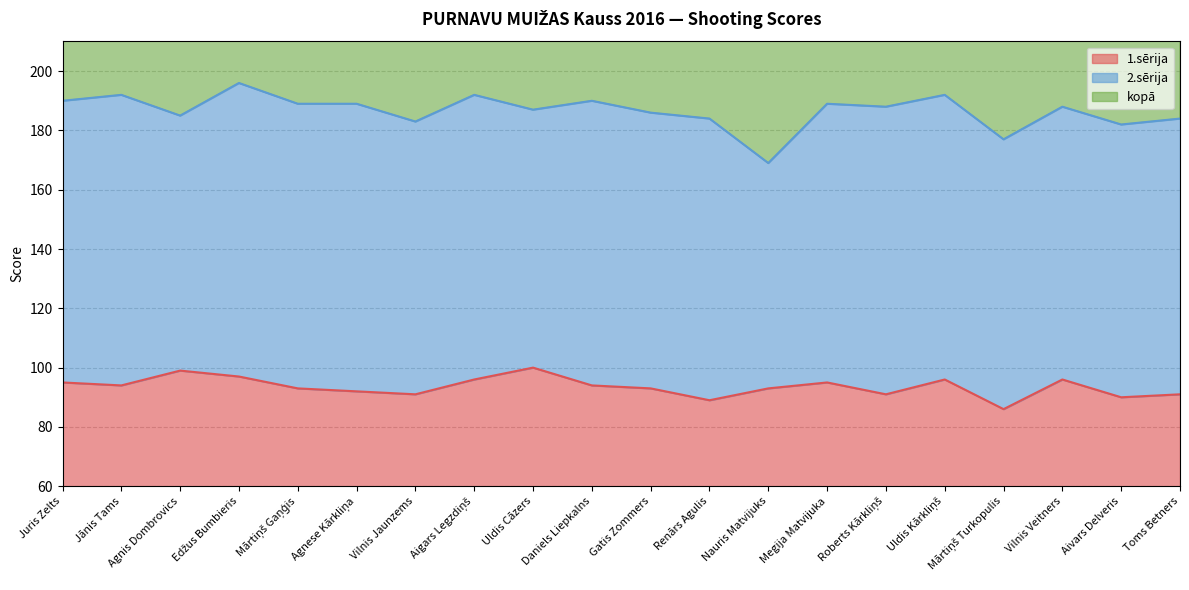

True or false: kopā has a value of 192 at Jānis Tams.

True